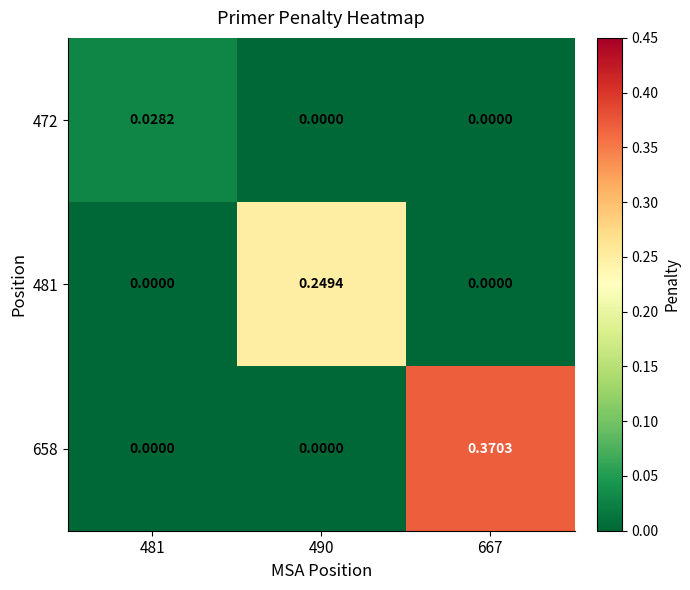

Rank the series by their average value, from lowest to highest.

472, 481, 658